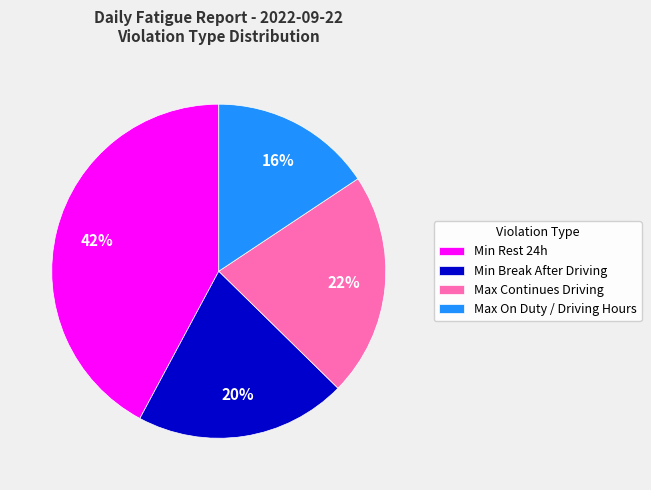

Which slice is the smallest?

Max On Duty / Driving Hours